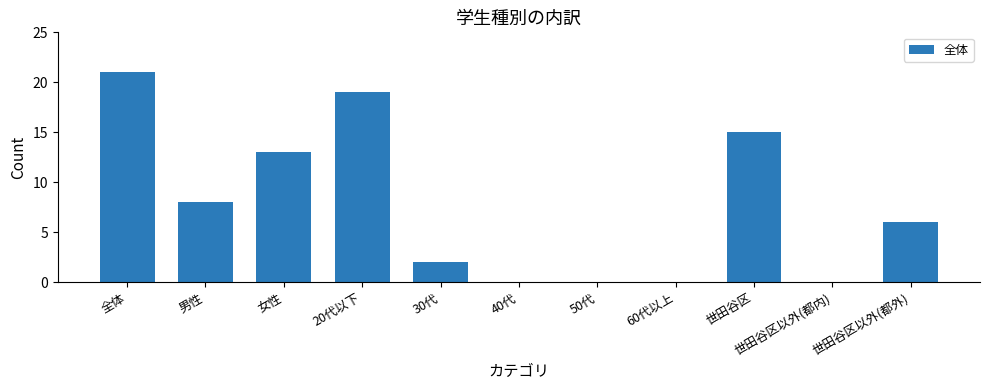

At which label does the data first exceed 6?

全体